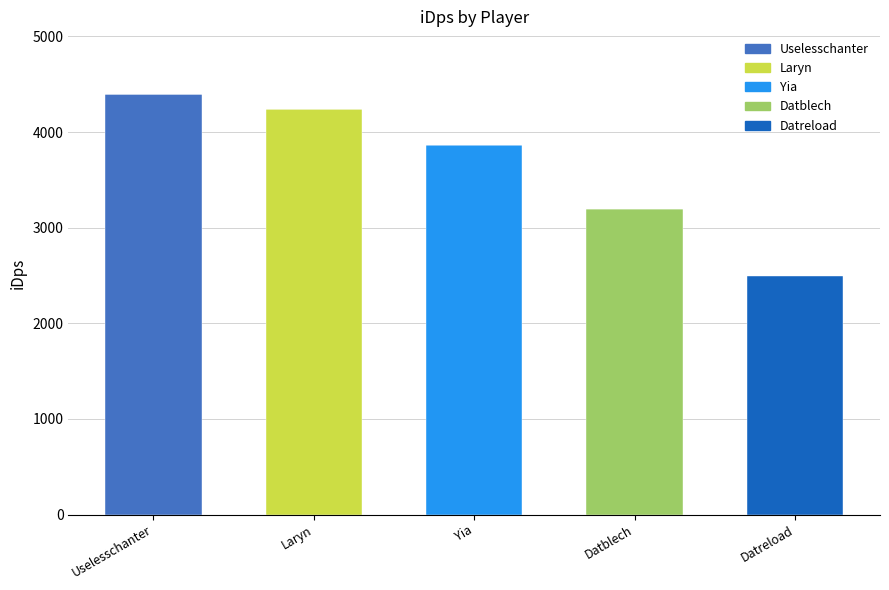

Which category has the highest value in the Uselesschanter series?

Uselesschanter